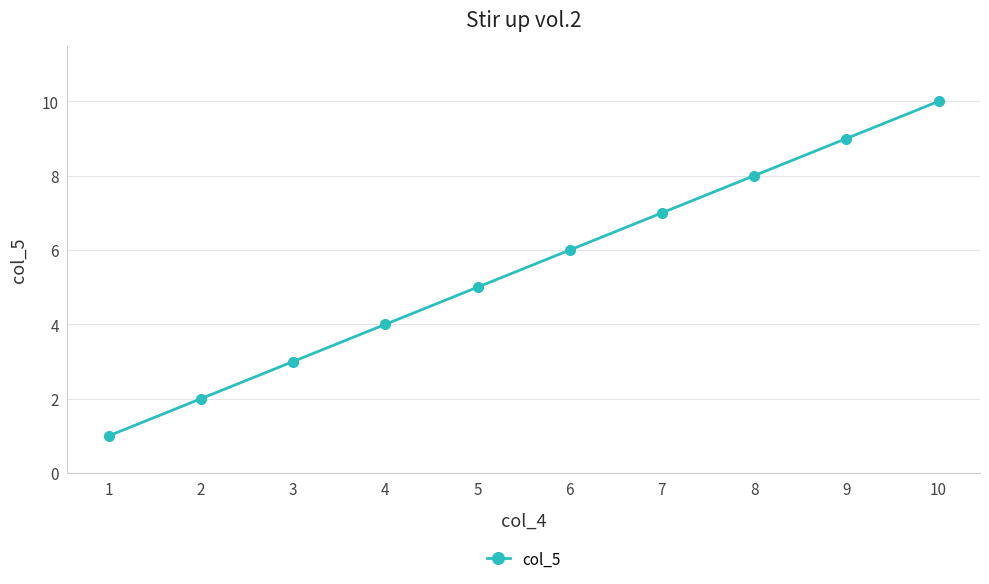

Reading left to right, extract all data points from this chart.

1	2	3	4	5	6	7	8	9	10